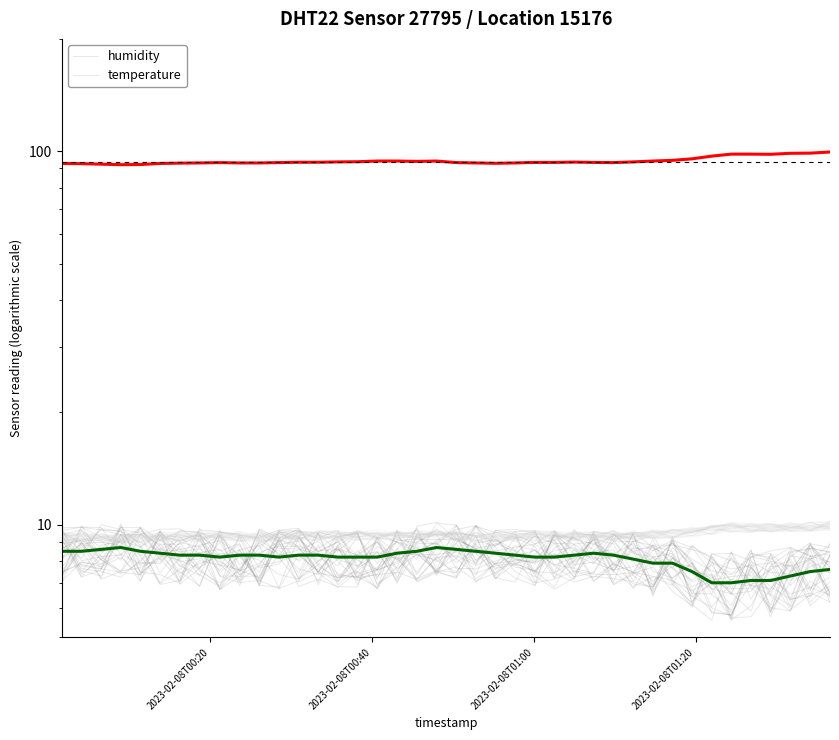

True or false: humidity and temperature cross at least once.

False